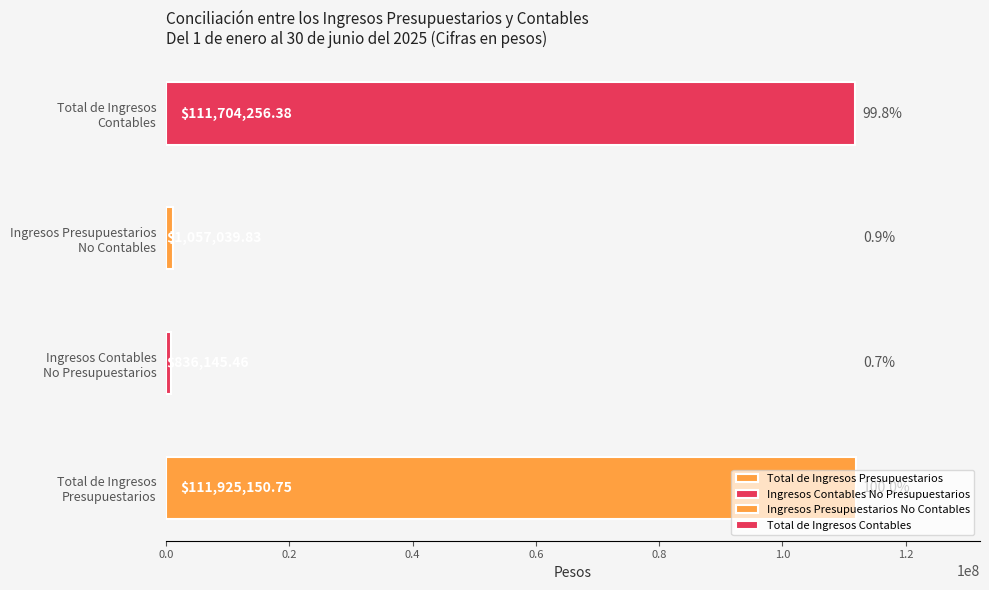

What is the minimum value for Maximum utilization?

836145.5